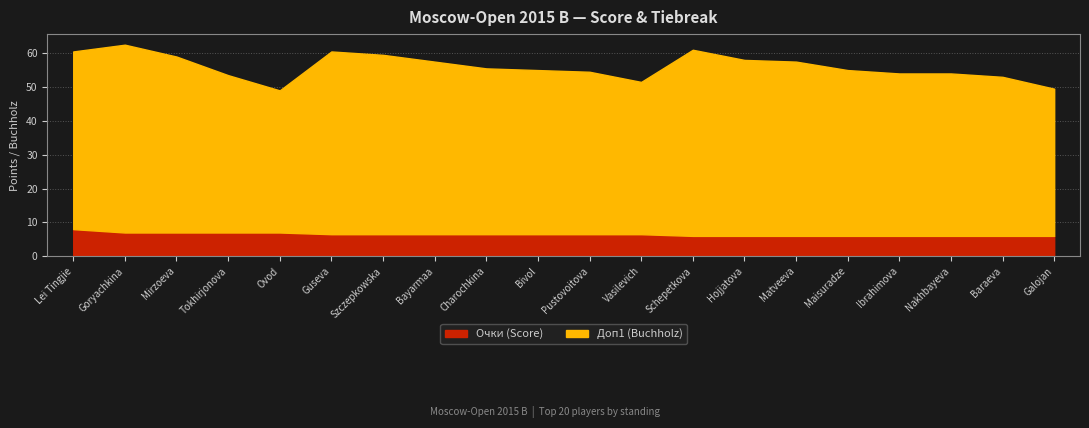

What is the total value across all series at Guseva?

60.5